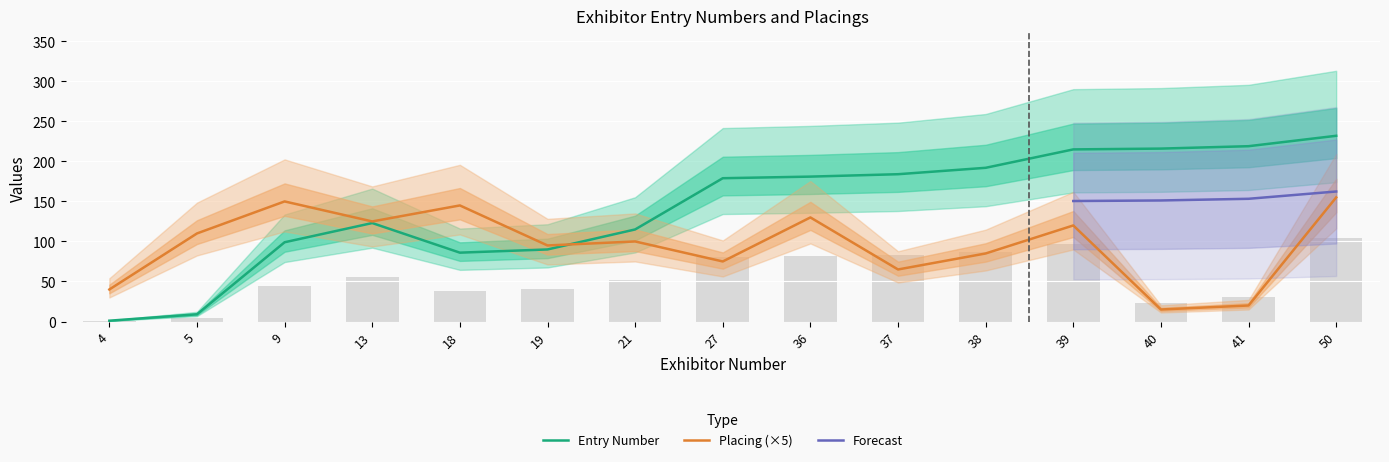

Rank the categories by Placing value from highest to lowest.

50, 9, 18, 36, 13, 39, 5, 21, 19, 38, 27, 37, 4, 41, 40